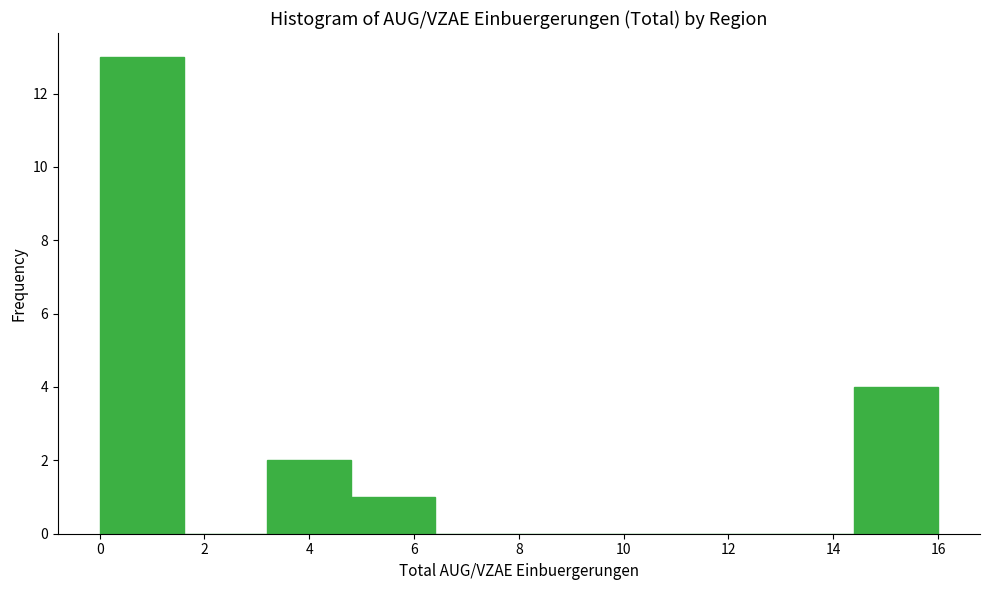

Reading left to right, transcribe this chart: for each bar, give the range it covers on the x-axis and its height. The values are not printed on the chart, so give them approximately, as read against the axis.

0.0 to 1.6: 13
1.6 to 3.2: 0
3.2 to 4.8: 2
4.8 to 6.4: 1
6.4 to 8.0: 0
8.0 to 9.6: 0
9.6 to 11.2: 0
11.2 to 12.8: 0
12.8 to 14.4: 0
14.4 to 16.0: 4